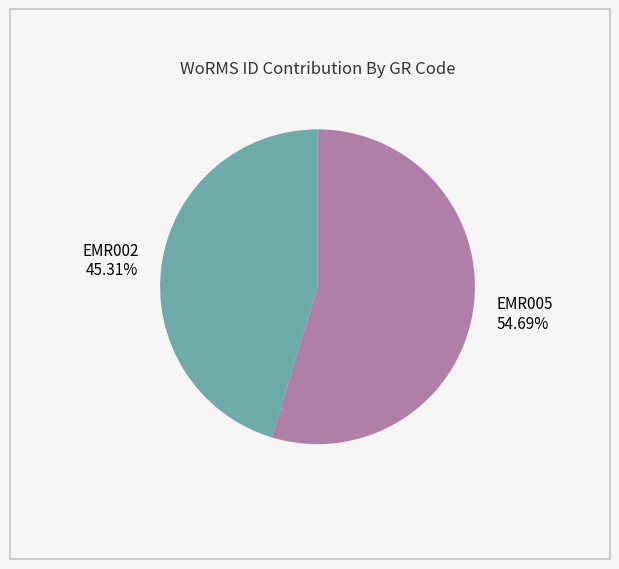

Is it true that EMR005 is 55% of the pie?

True